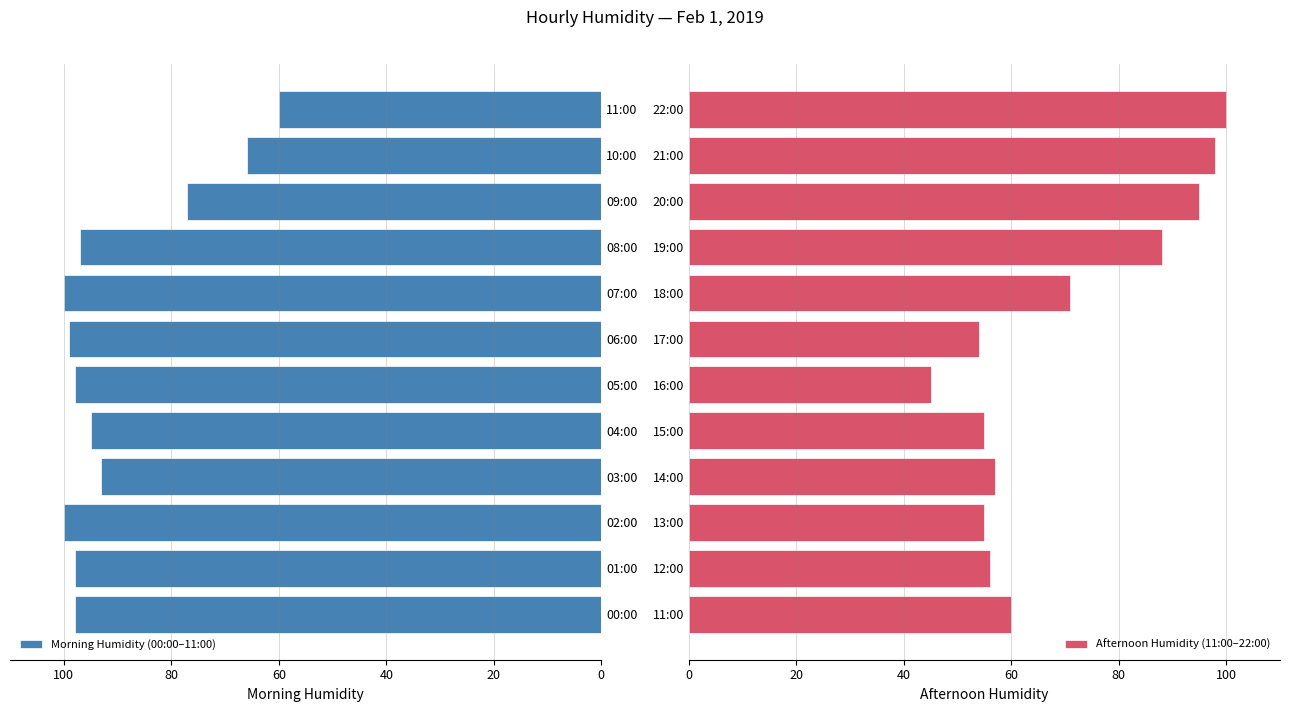

What is the average value of the Morning Humidity (00:00–11:00) series?

90